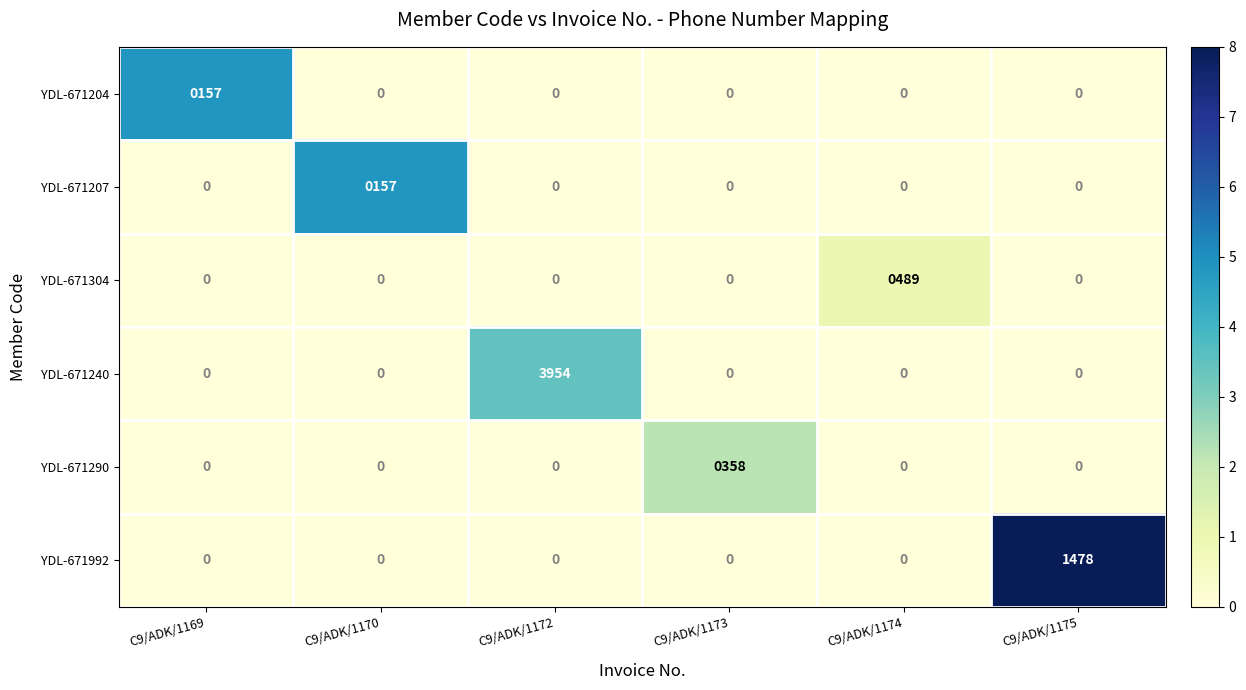

What is the greatest value displayed?

3954